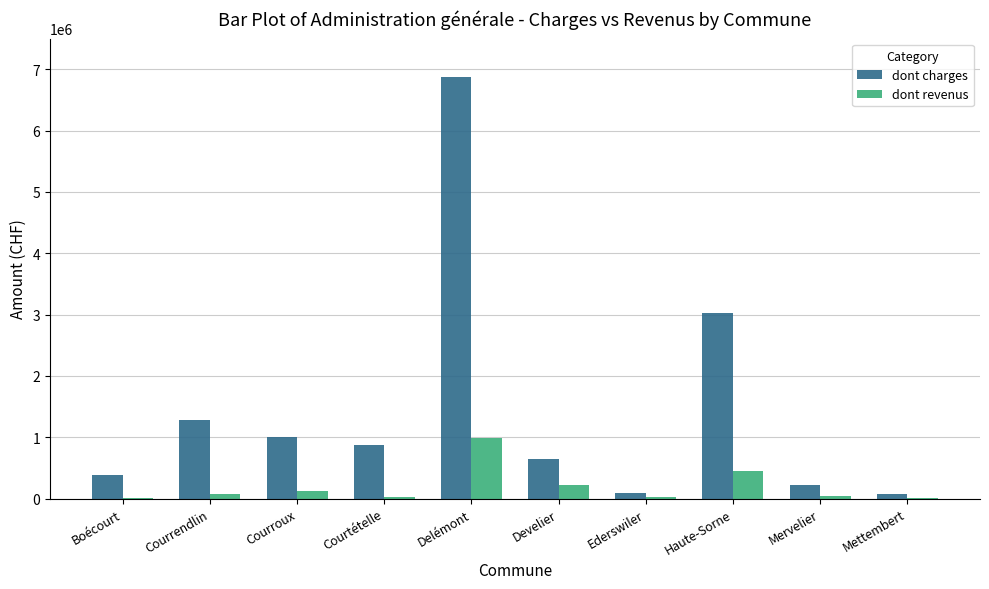

What is the difference between the dont charges values at Delémont and Haute-Sorne?

3844895.0